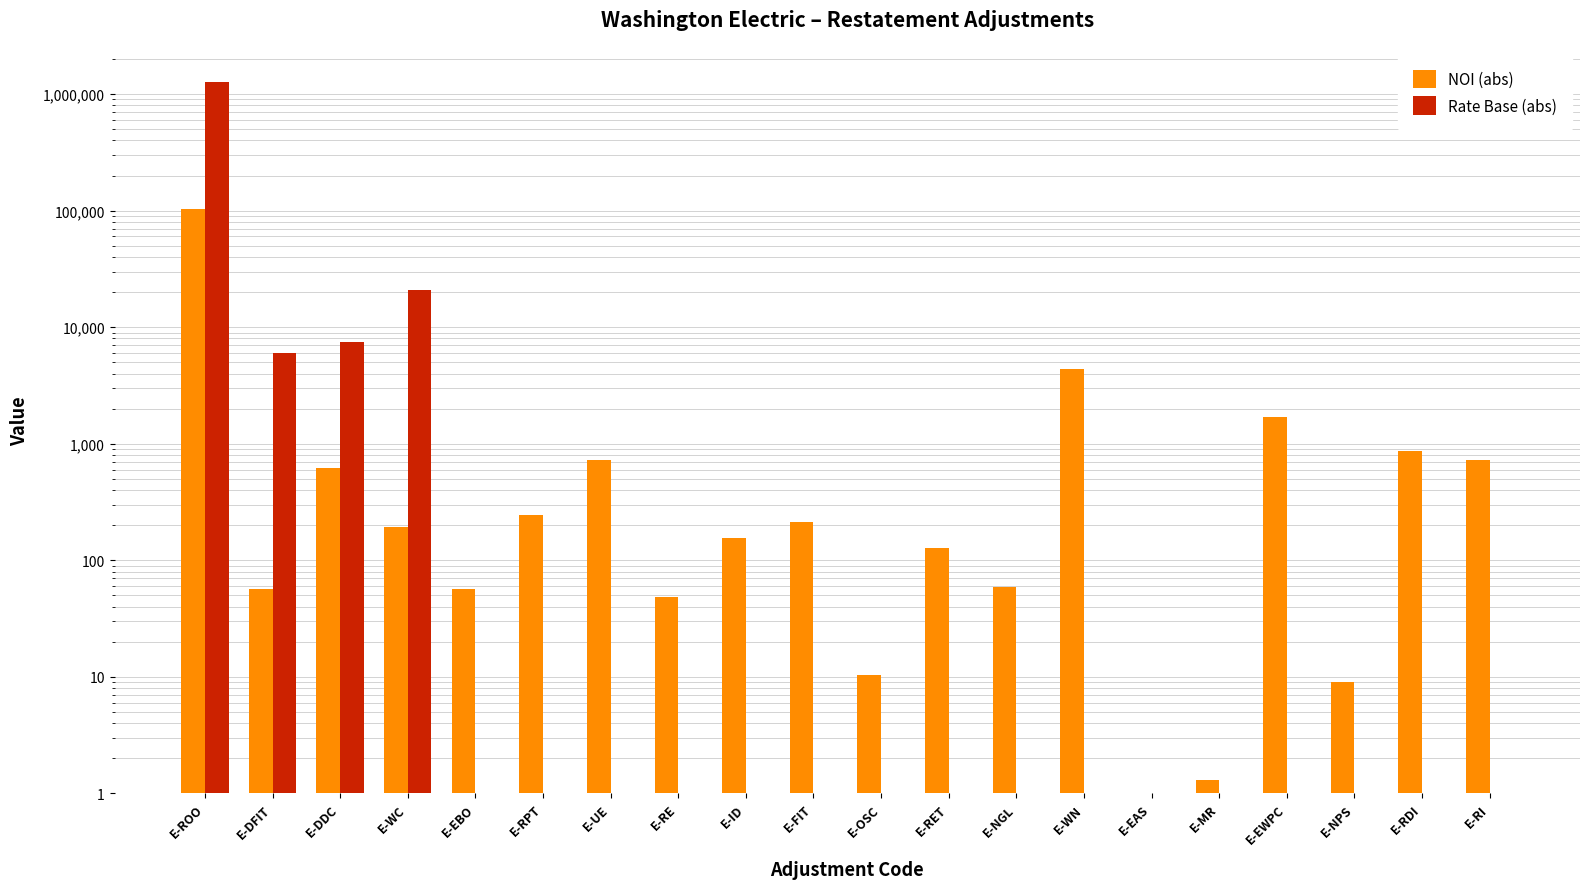

How many data points does each series have?

20